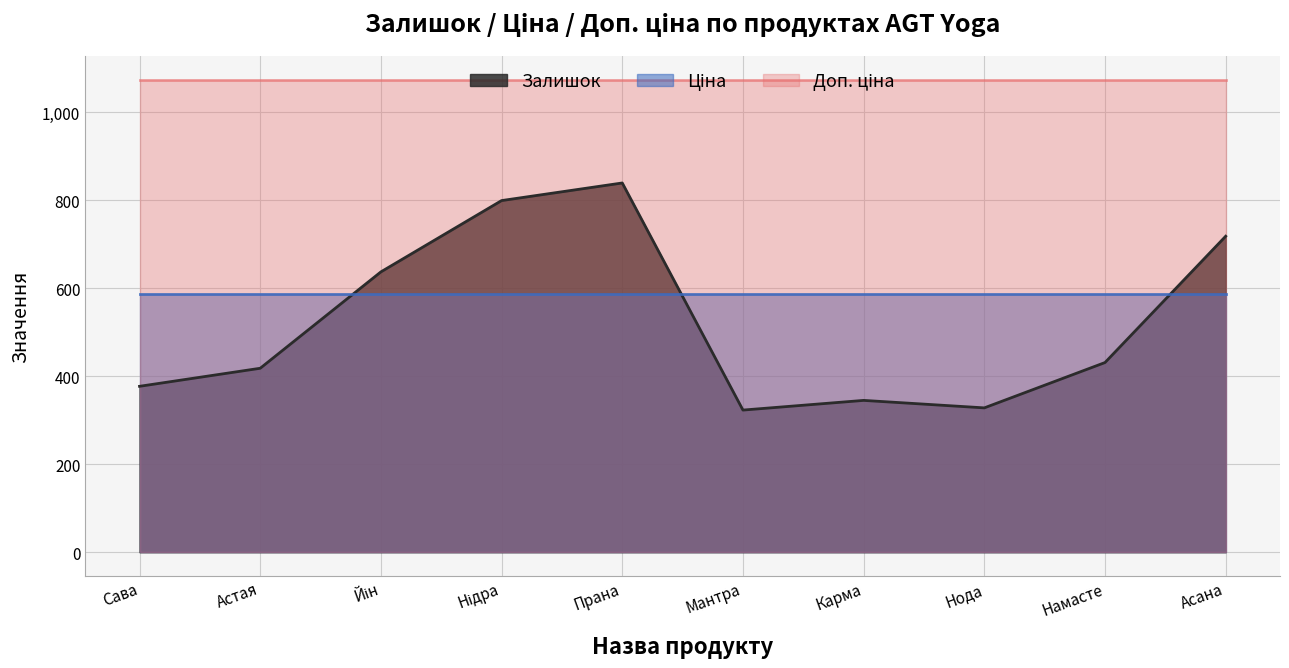

Is it true that Залишок equals 431.0 at Намасте?

True